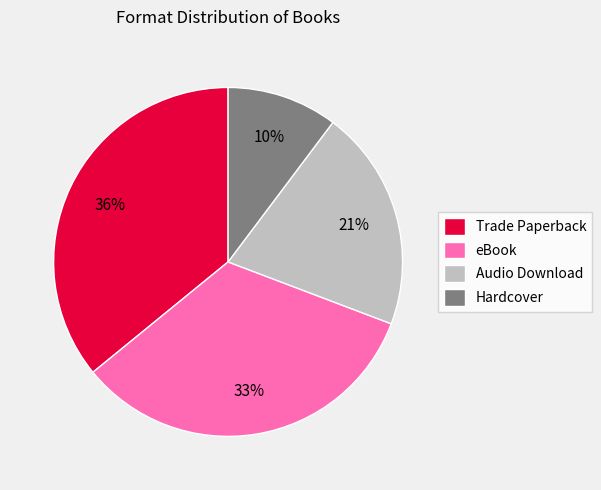

To the nearest percent, what is the combined percentage of eBook and Trade Paperback?

69%